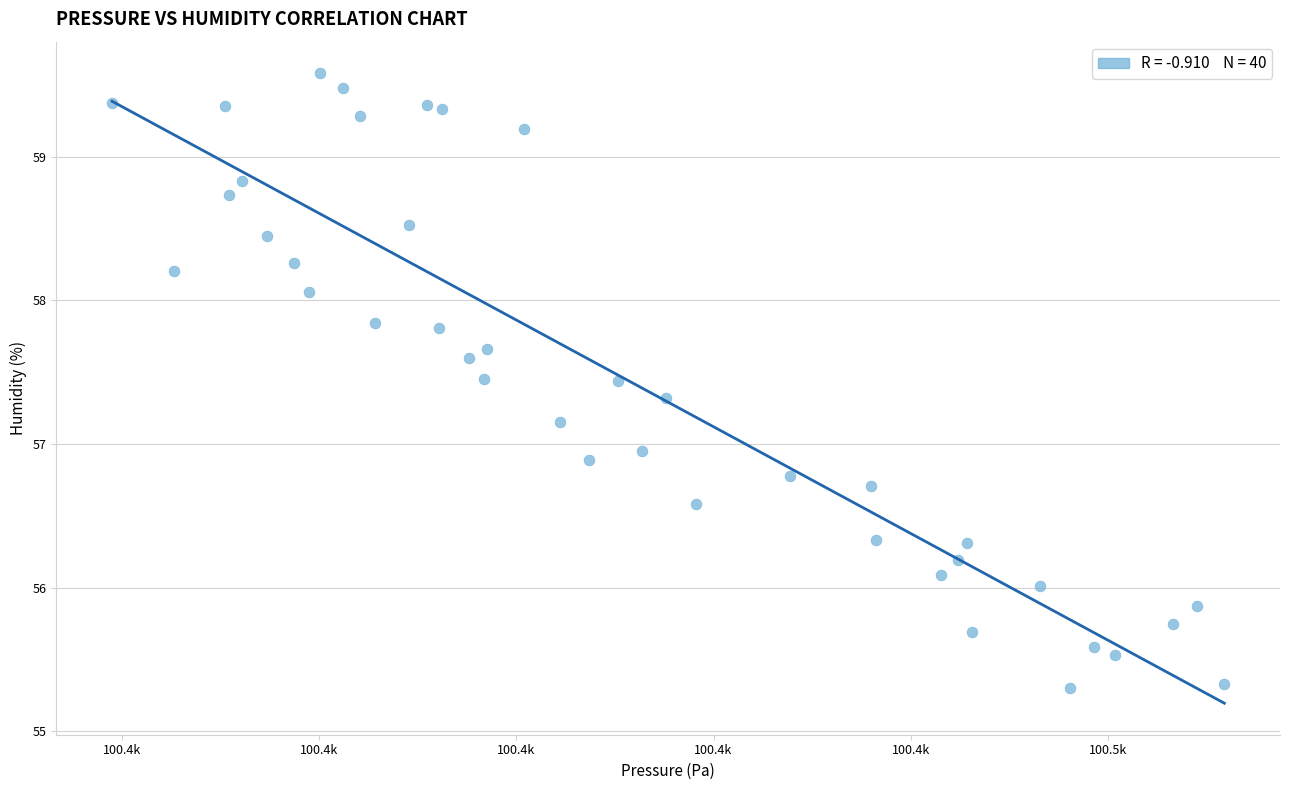

What is the range of X values (max minus min)?

56.4